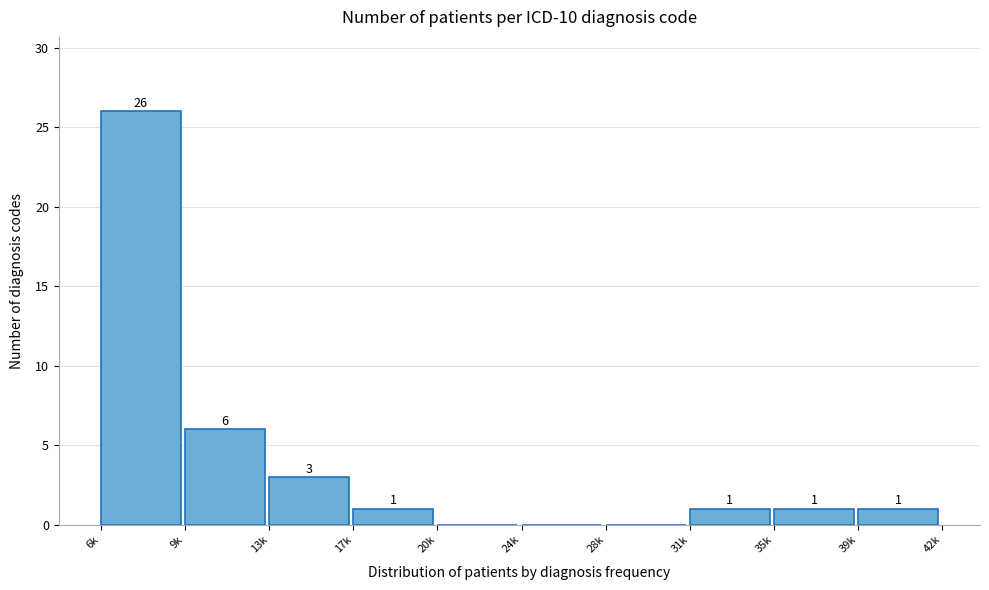

Reading left to right, transcribe all the data shown in this chart.

6k=26	9k=6	13k=3	17k=1	20k=0	24k=0	28k=0	31k=1	35k=1	39k=1